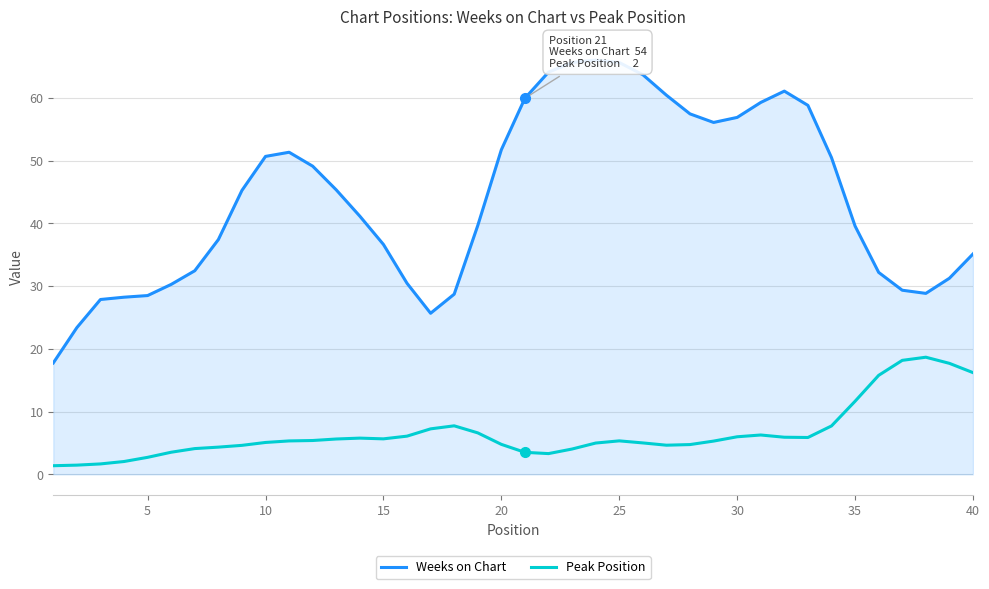

List the series in order of their overall mean, highest first.

Weeks on Chart, Peak Position